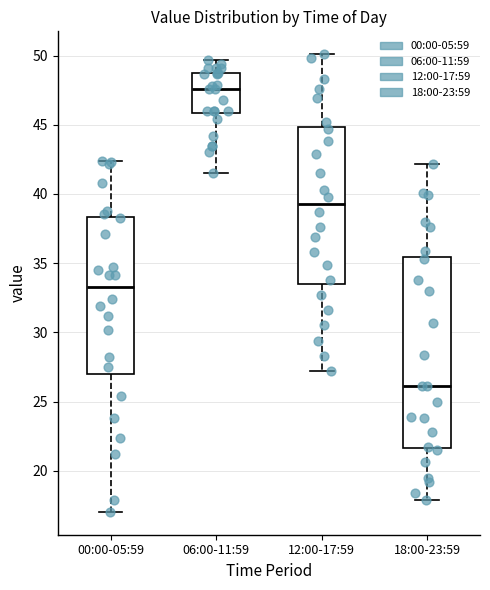

Which box's median line is the highest?

06:00-11:59